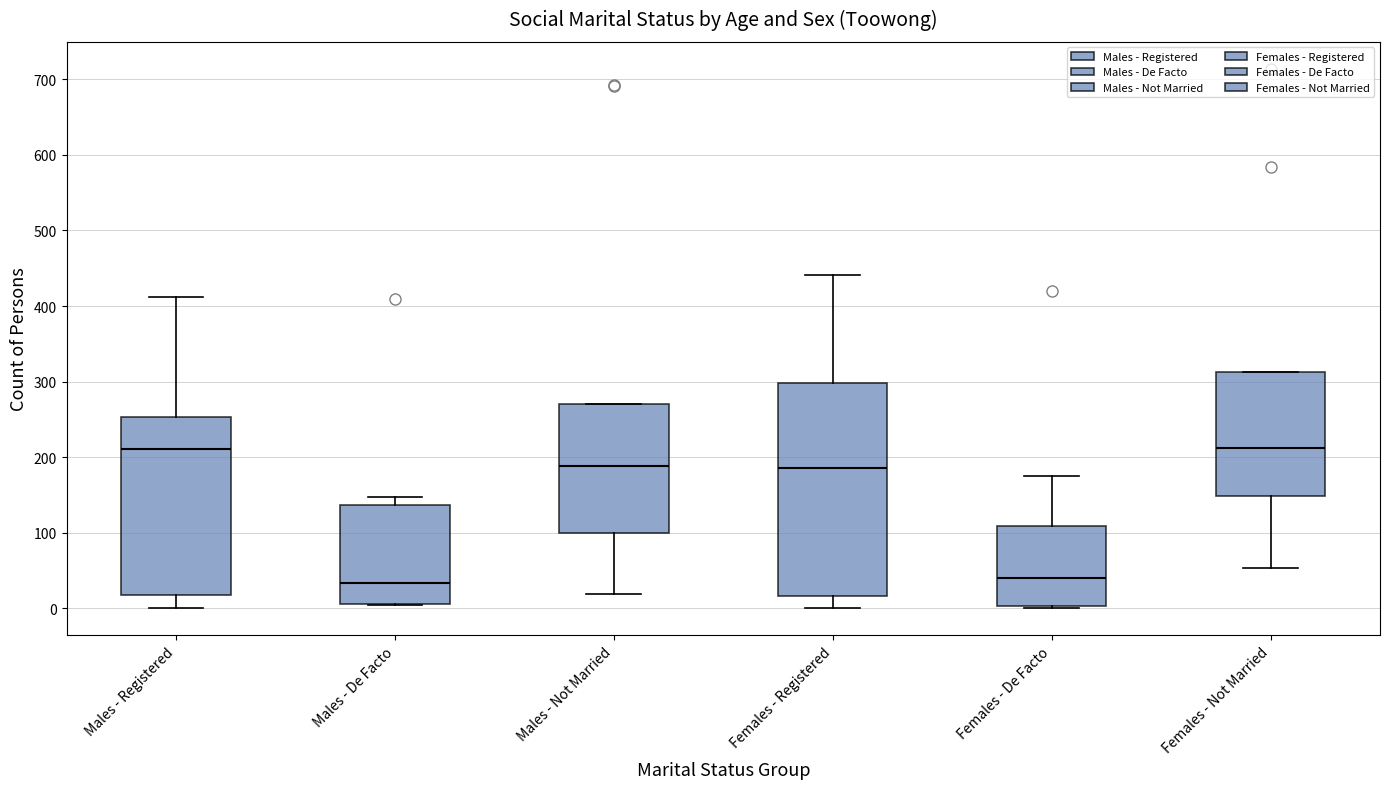

Reading left to right, read every box against the y-axis: the position of its median line, the range the box covers, and the ends of its whiskers. The values are not printed on the chart, so give them approximately, as read against the axis.

Males - Registered: median 210, box 20 to 250, whiskers 0 to 410
Males - De Facto: median 30, box 10 to 140, whiskers 0 to 150
Males - Not Married: median 190, box 100 to 270, whiskers 20 to 270
Females - Registered: median 190, box 20 to 300, whiskers 0 to 440
Females - De Facto: median 40, box 0 to 110, whiskers 0 to 180
Females - Not Married: median 210, box 150 to 310, whiskers 50 to 310